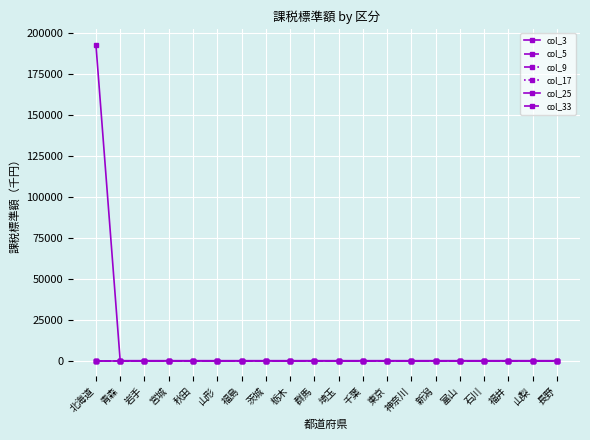

Is it true that col_5 equals 0 at 青森?

True